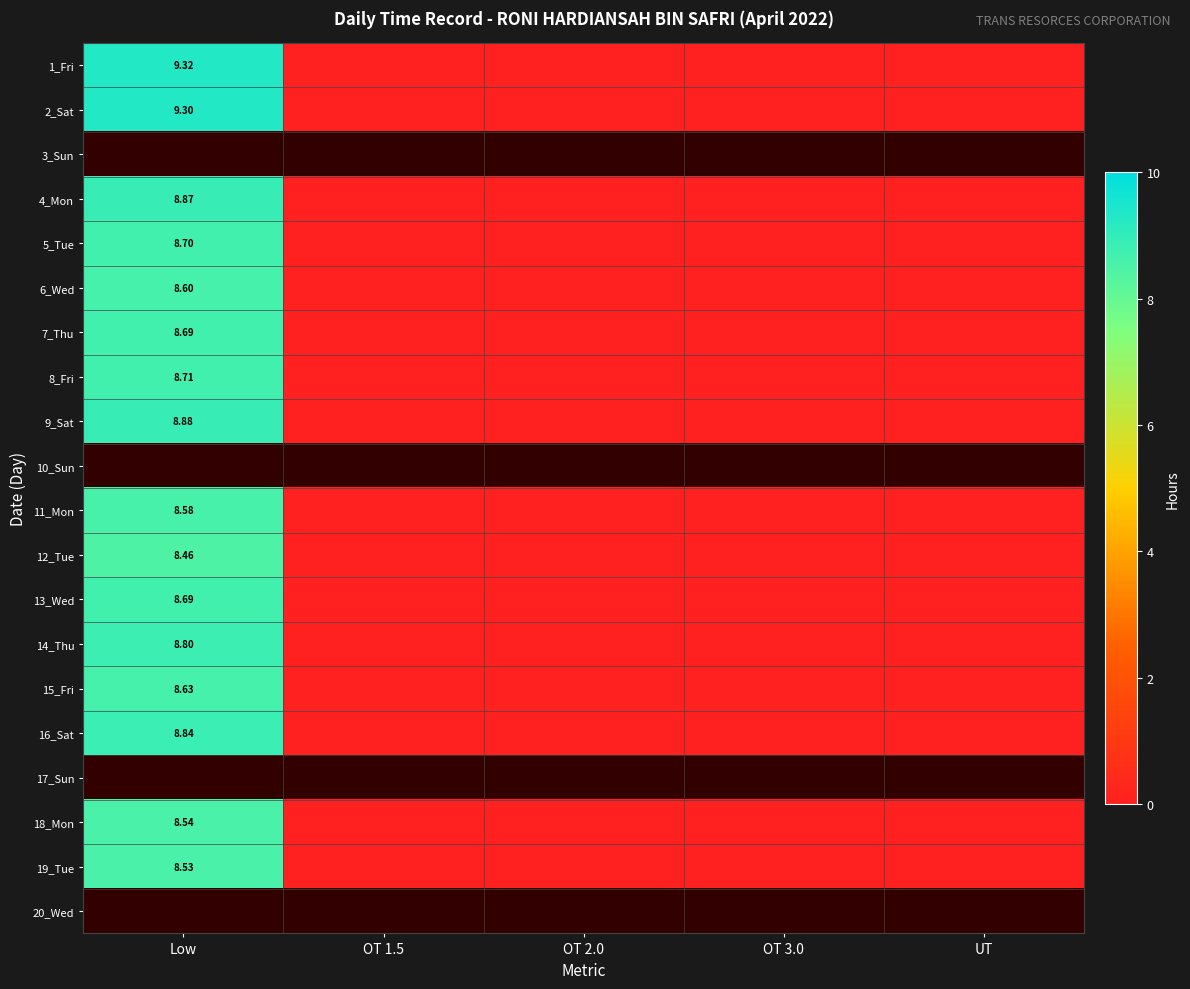

At how many categories does at least one series exceed 5?

1